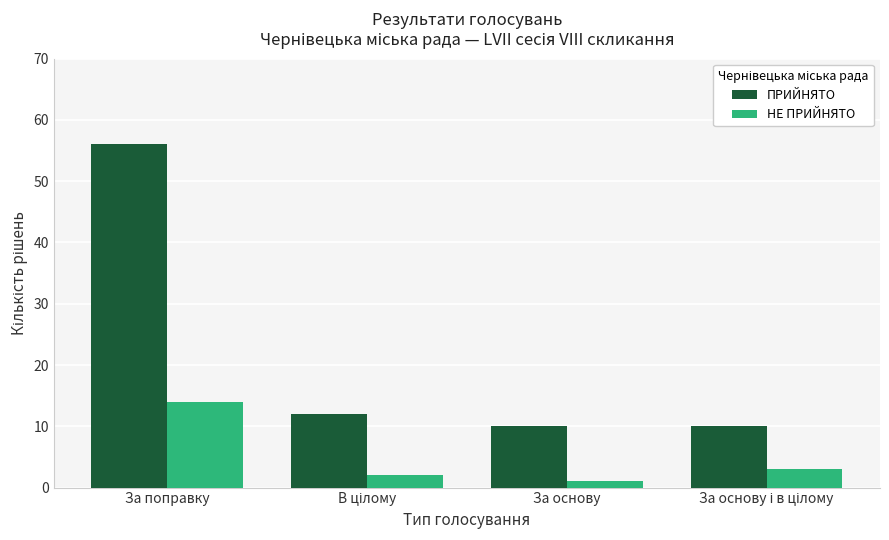

Does the chart contain any negative values?

No